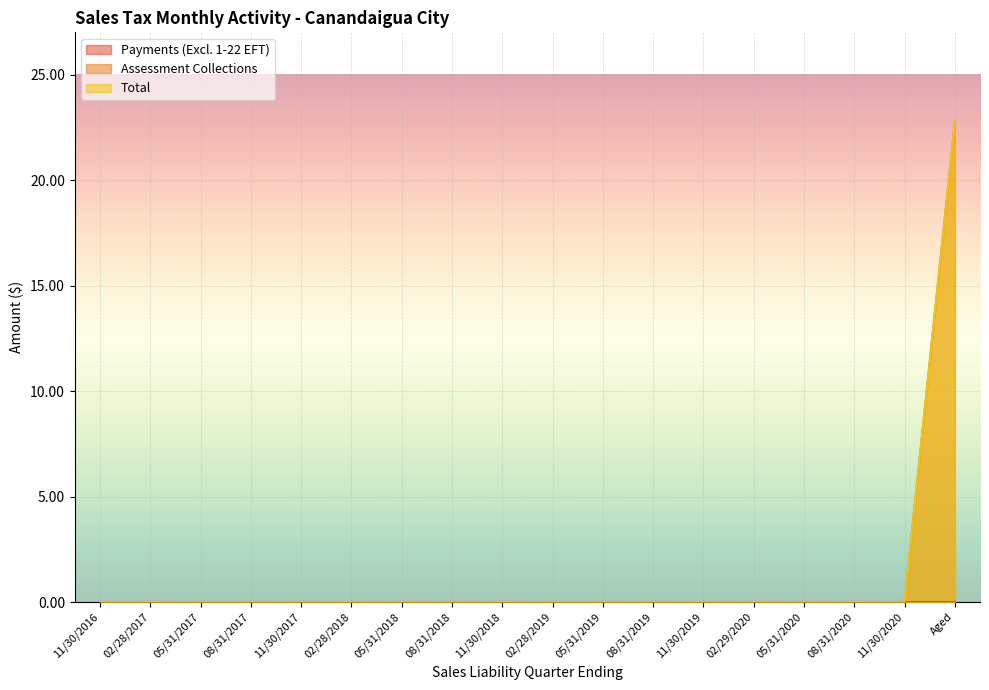

Which series has the largest range (max minus min)?

Assessment Collections